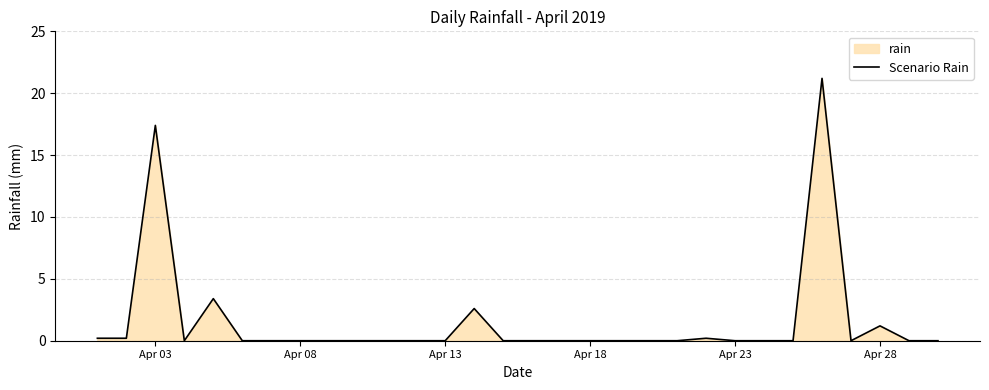

What is the maximum value shown in the chart?

21.2